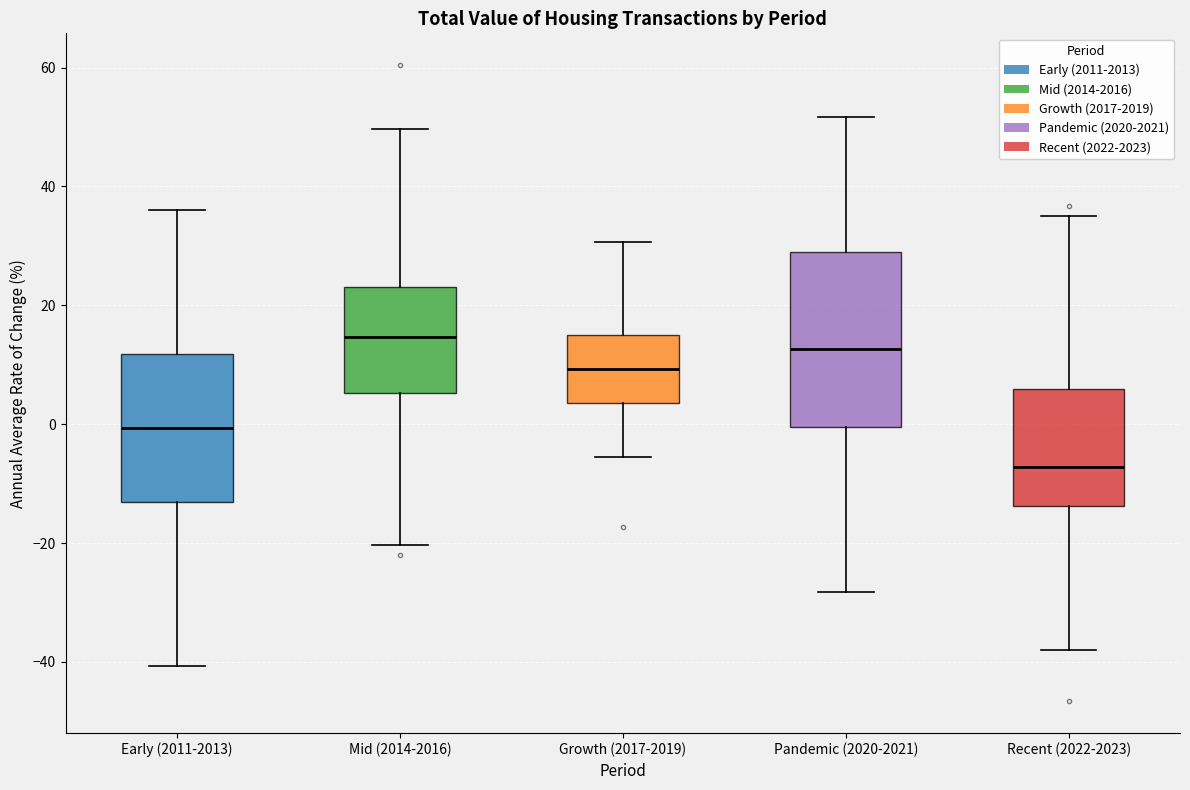

Reading left to right, read every box against the y-axis: the position of its median line, the range the box covers, and the ends of its whiskers. The values are not printed on the chart, so give them approximately, as read against the axis.

Early (2011-2013): median 0, box -14 to 12, whiskers -40 to 36
Mid (2014-2016): median 14, box 6 to 24, whiskers -20 to 50
Growth (2017-2019): median 10, box 4 to 14, whiskers -6 to 30
Pandemic (2020-2021): median 12, box 0 to 28, whiskers -28 to 52
Recent (2022-2023): median -8, box -14 to 6, whiskers -38 to 36